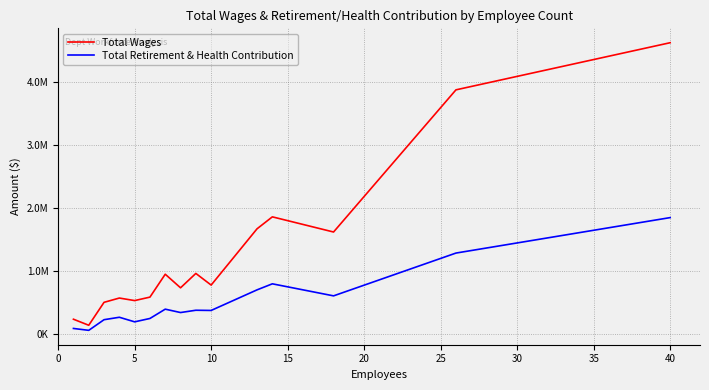

What are all the series names shown in the legend?

Total Wages, Total Retirement & Health Contribution